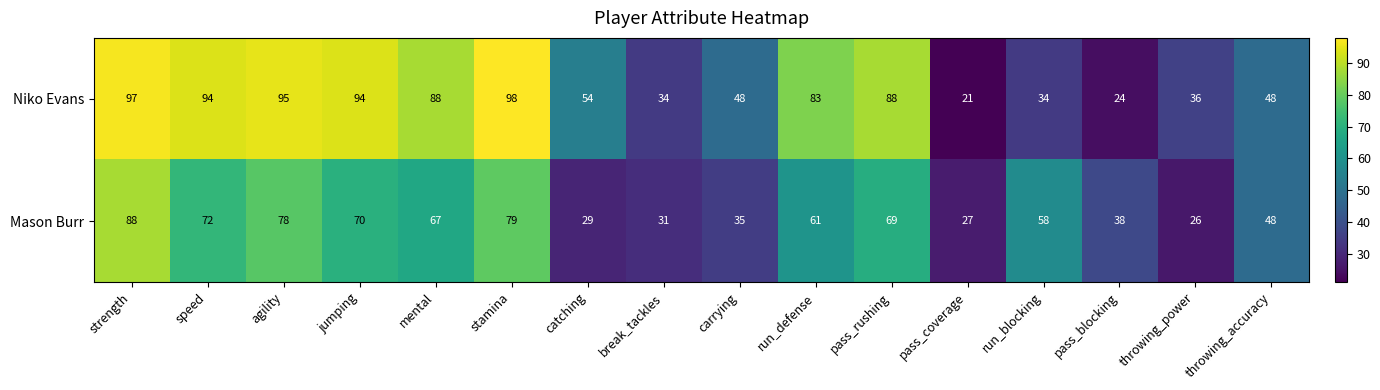

Which series has the largest total across all categories?

Niko Evans